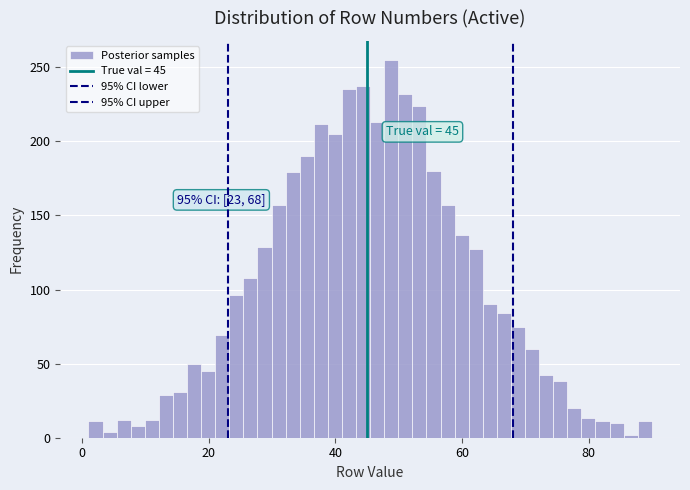

Around what value on the x-axis is the tallest bar? Give the approximate position of its centre, as read against the axis.

48